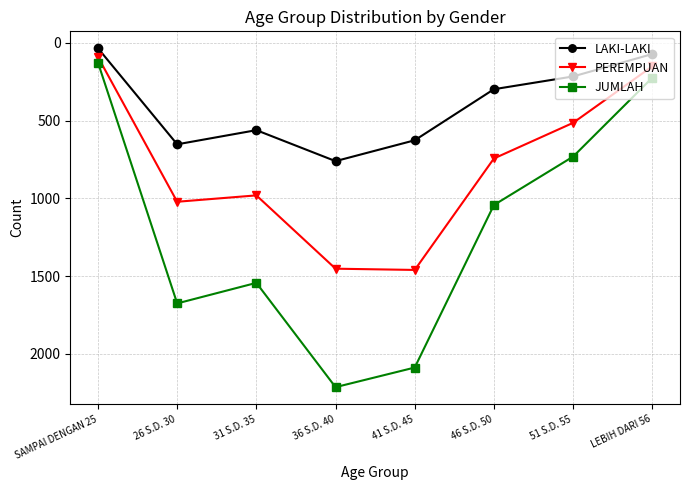

True or false: JUMLAH has more than 0 interior local peaks.

True